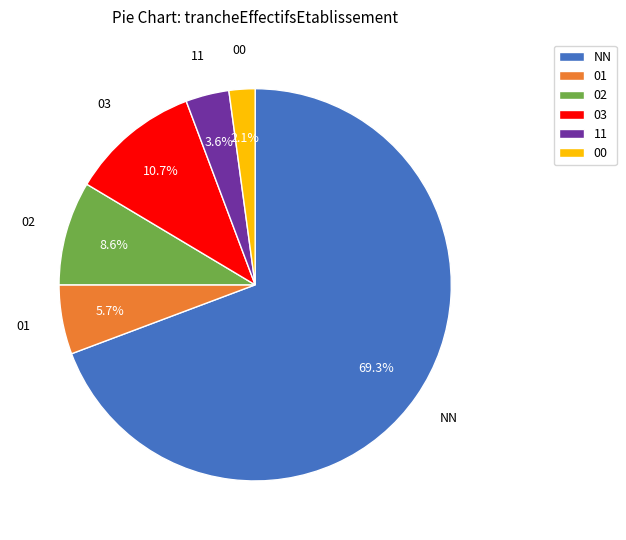

Is it true that NN is 69% of the pie?

True